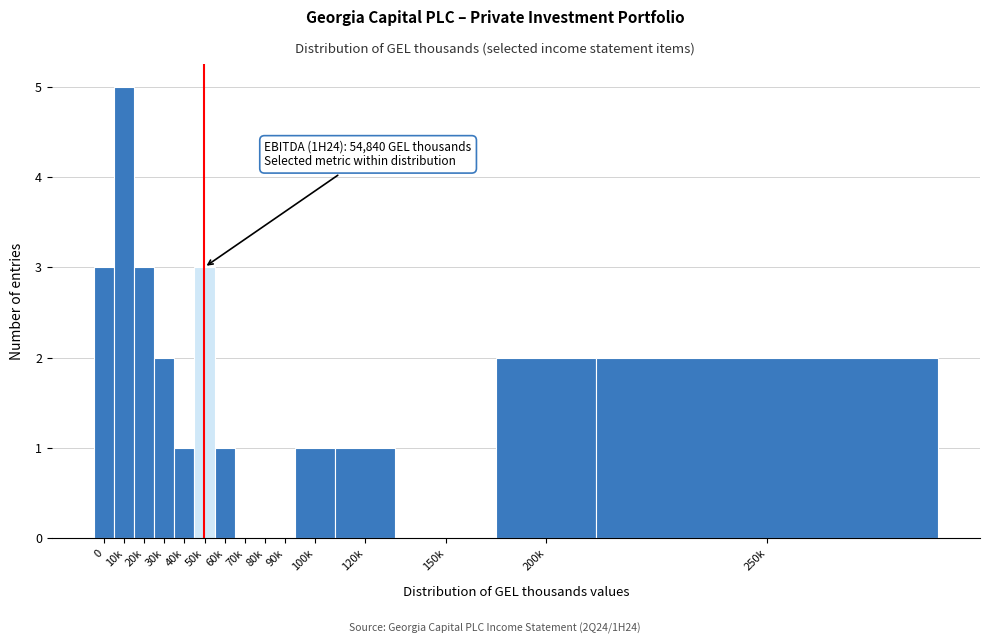

Reading right to left, extract all data points from this chart.

250k=2	200k=2	150k=0	120k=1	100k=1	90k=0	80k=0	70k=0	60k=1	50k=3	40k=1	30k=2	20k=3	10k=5	0=3